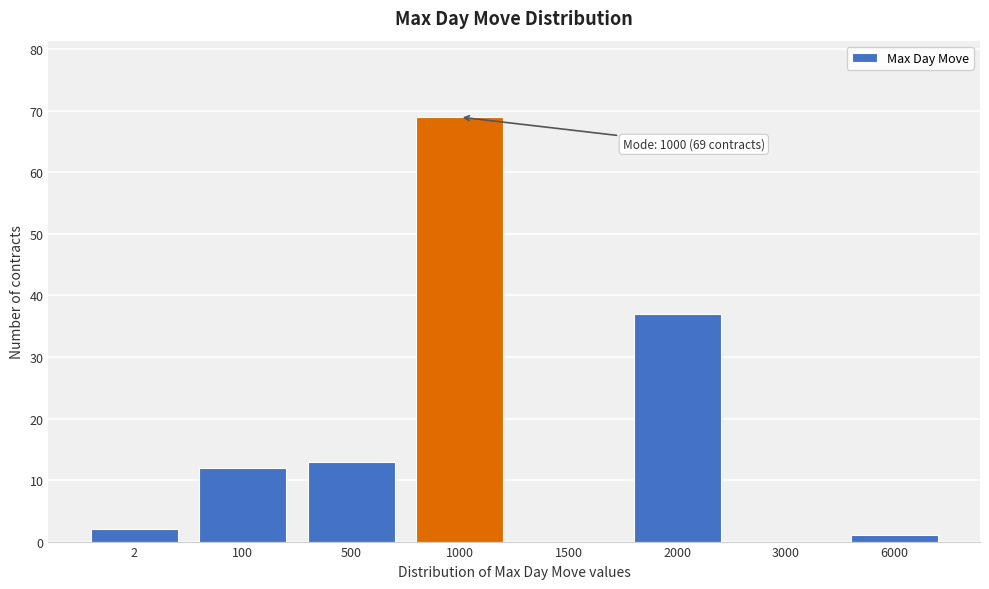

Reading right to left, what are all the values shown in this chart?

6000=1	3000=0	2000=37	1500=0	1000=69	500=13	100=12	2=2